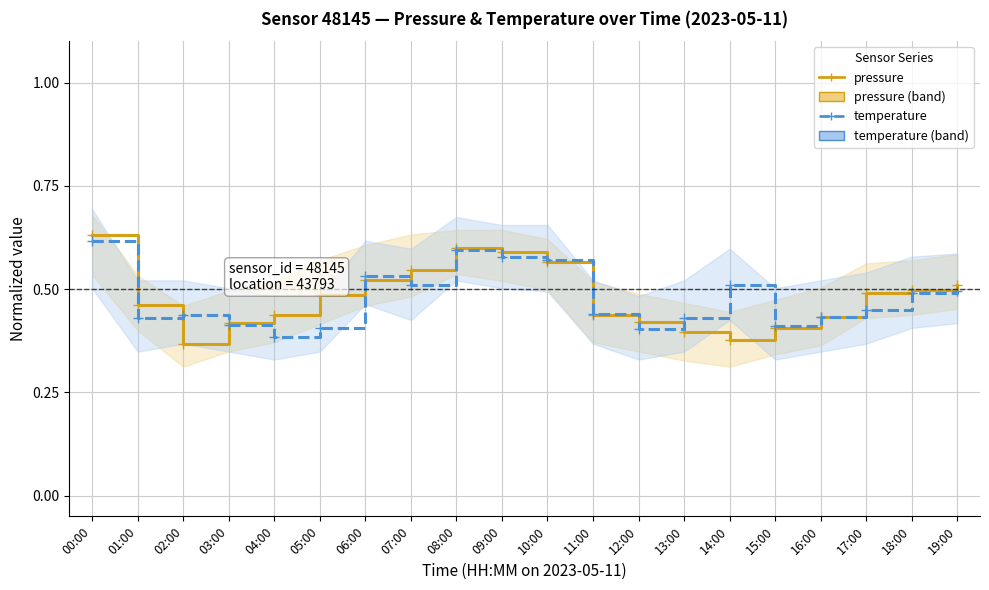

What is the greatest value displayed?

0.6